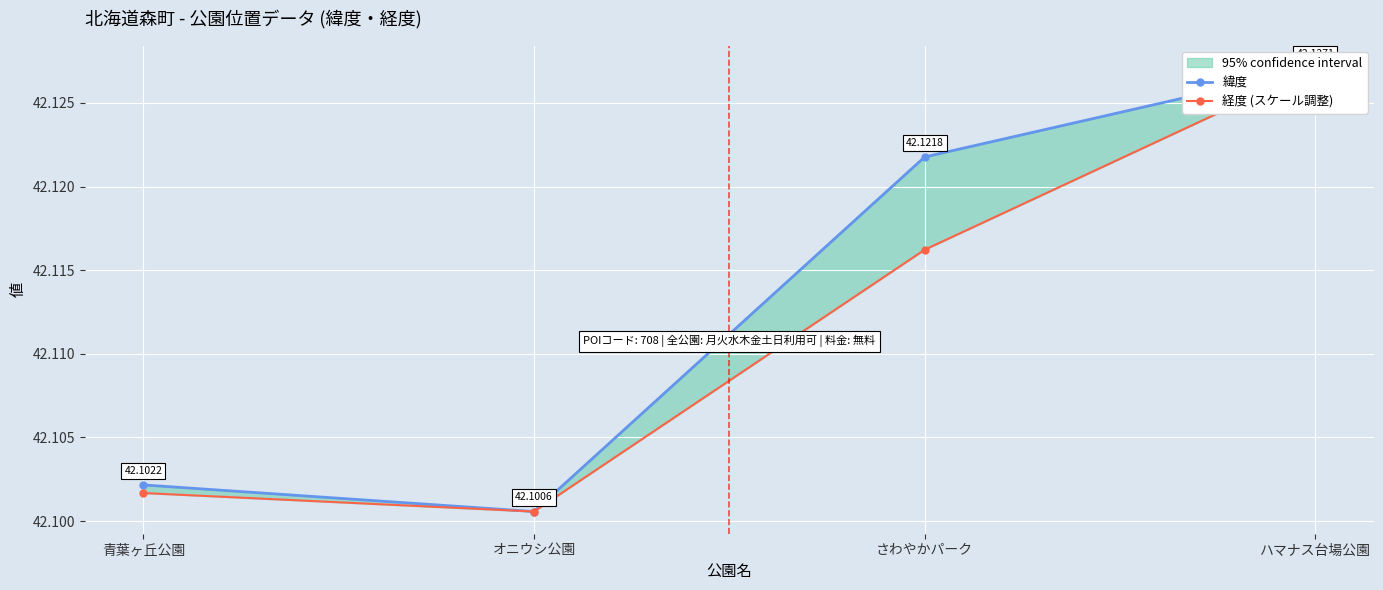

How many interior local valleys does the 緯度 series have?

1